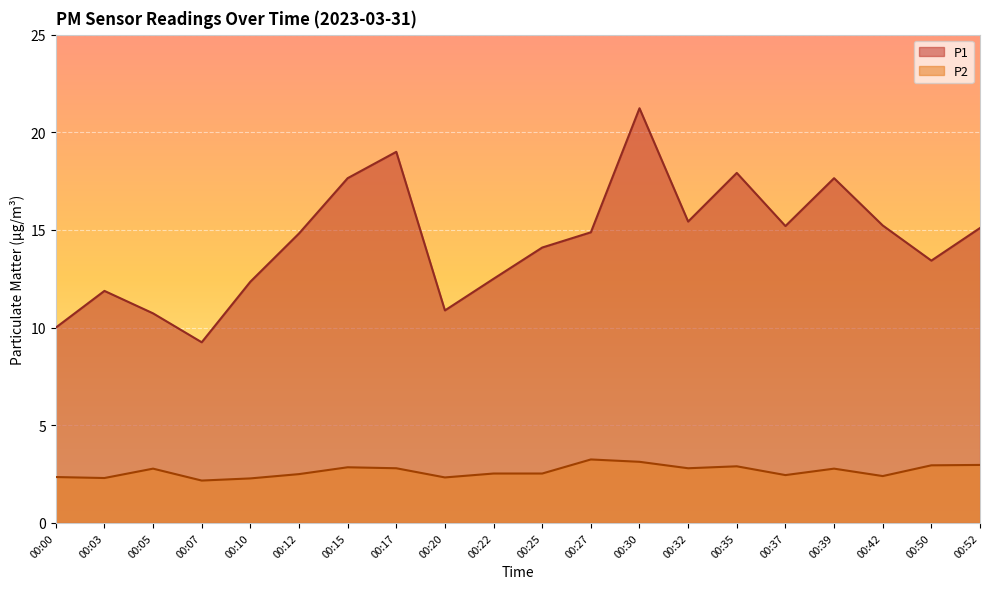

True or false: P1 and P2 intersect in this chart.

False